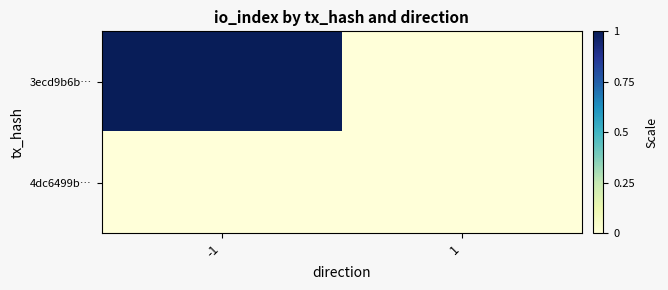

Which label corresponds to the largest value in the chart?

-1